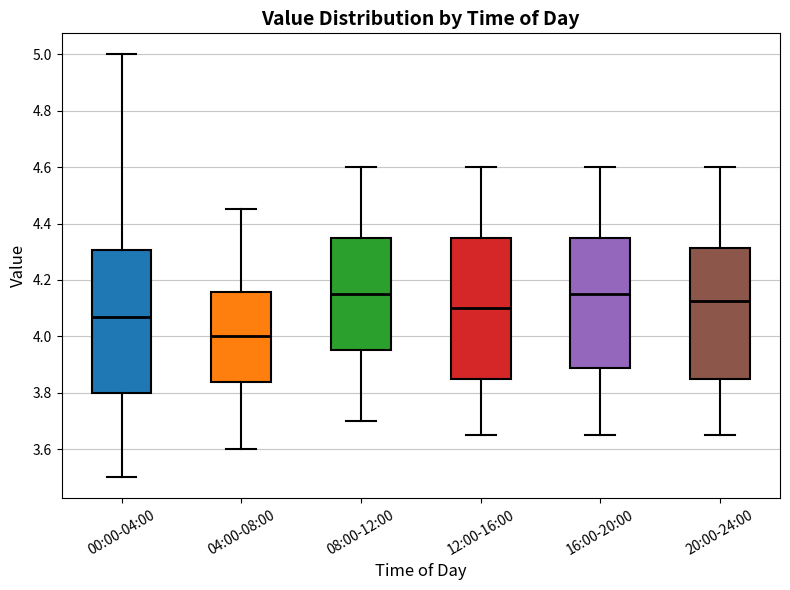

Where is the upper edge of the box for 04:00-08:00 on the y-axis? The values are not printed on the chart, so give them approximately, as read against the axis.

4.16